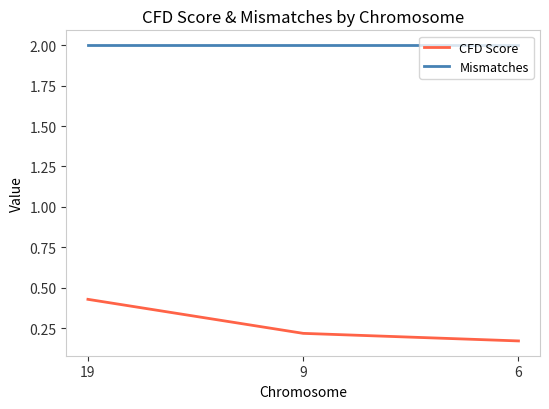

What is the difference between the CFD Score values at 6 and 19?

0.3